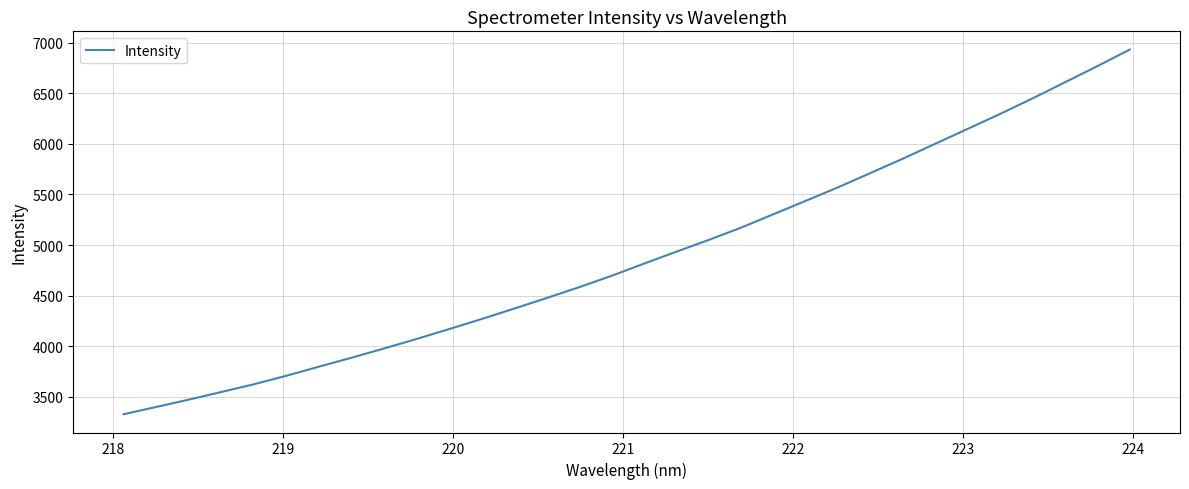

What is the minimum value shown in the chart?

3328.7